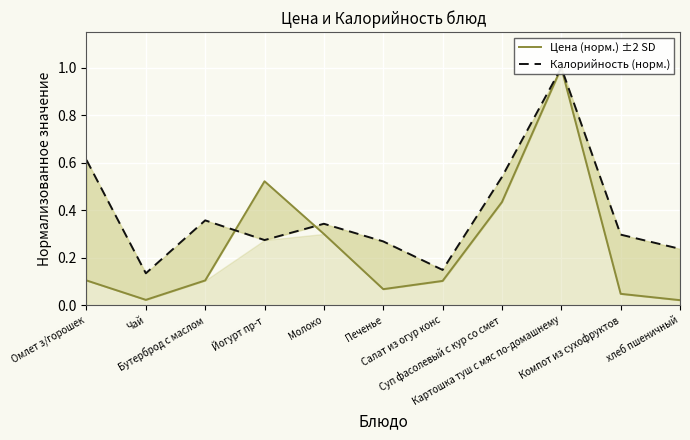

How many interior local peaks does the Калорийность (норм.) series have?

3